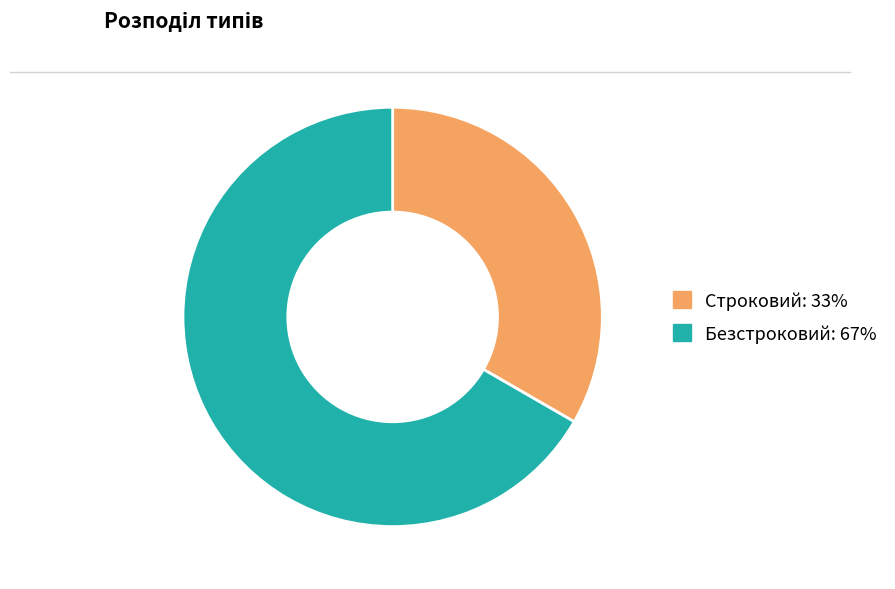

The Строковий slice represents 33% of the pie. True or false?

True